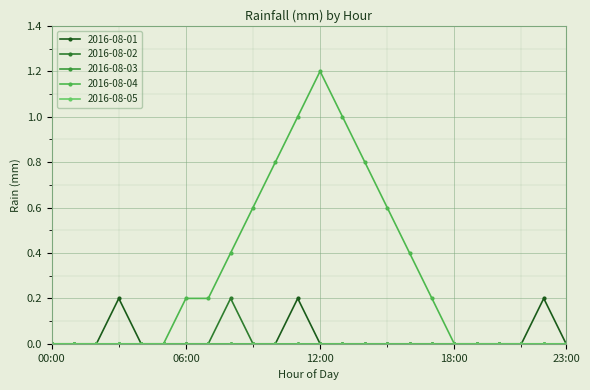

At which category is the sum across all series the highest?

11:00